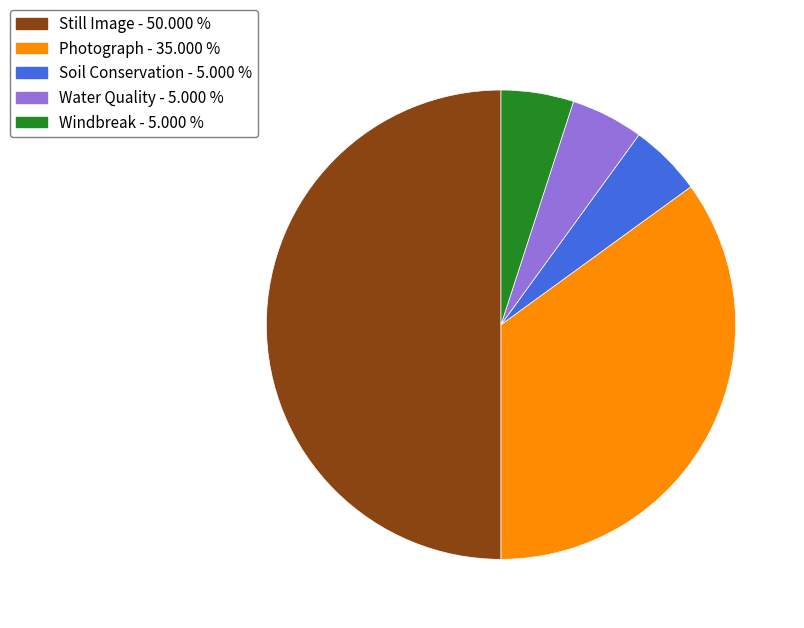

Combined, do Windbreak - 5.000 % and Soil Conservation - 5.000 % account for over 50%?

No